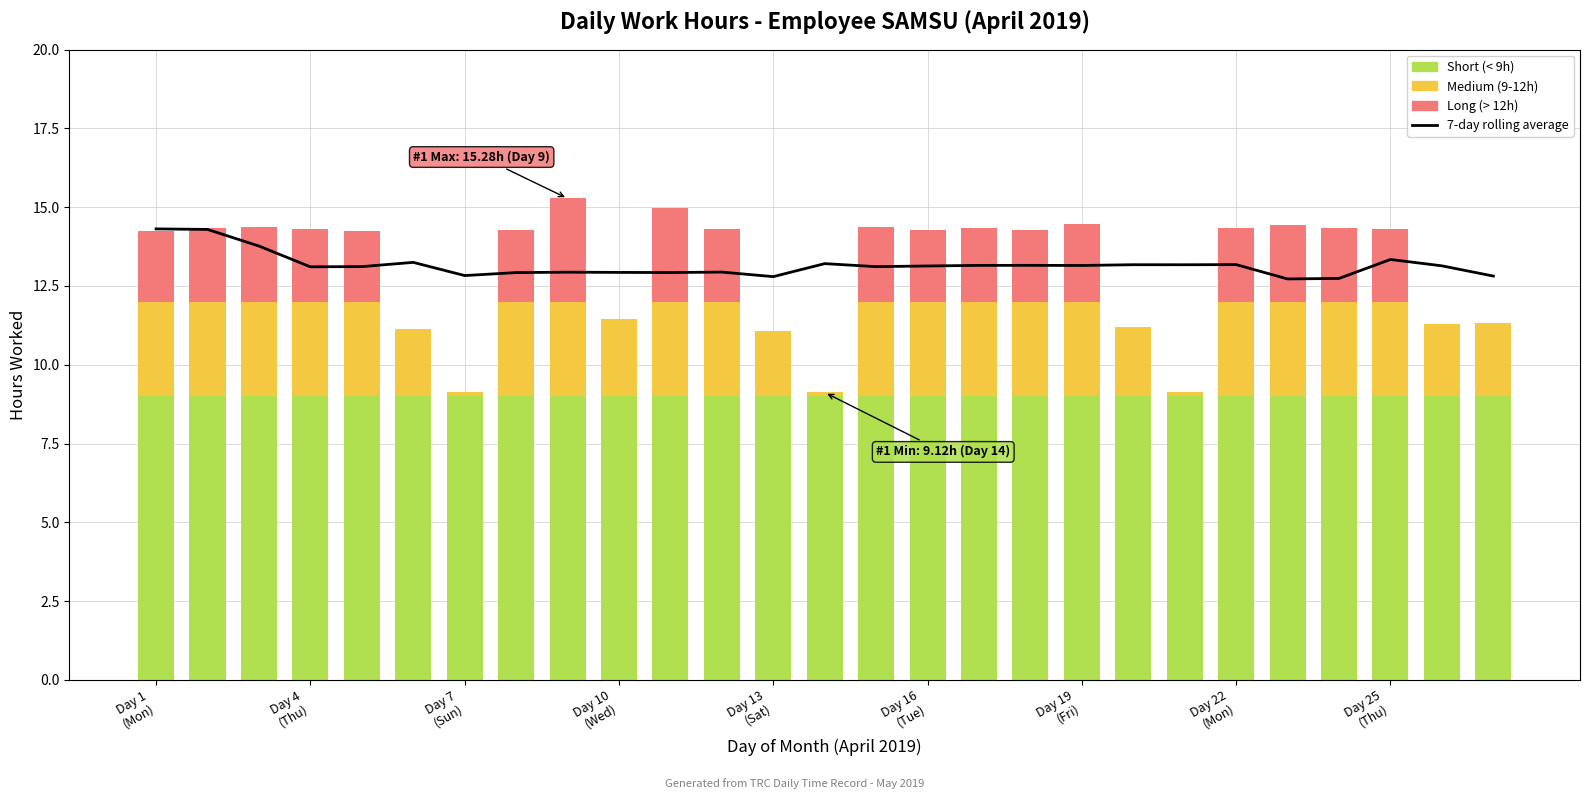

Is it true that the value at Day 7
(Sun) is 22.7?

False